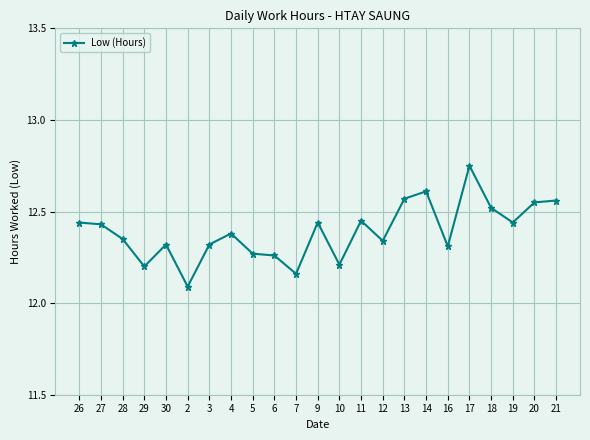

Is this an area chart (filled region under the line)?

No